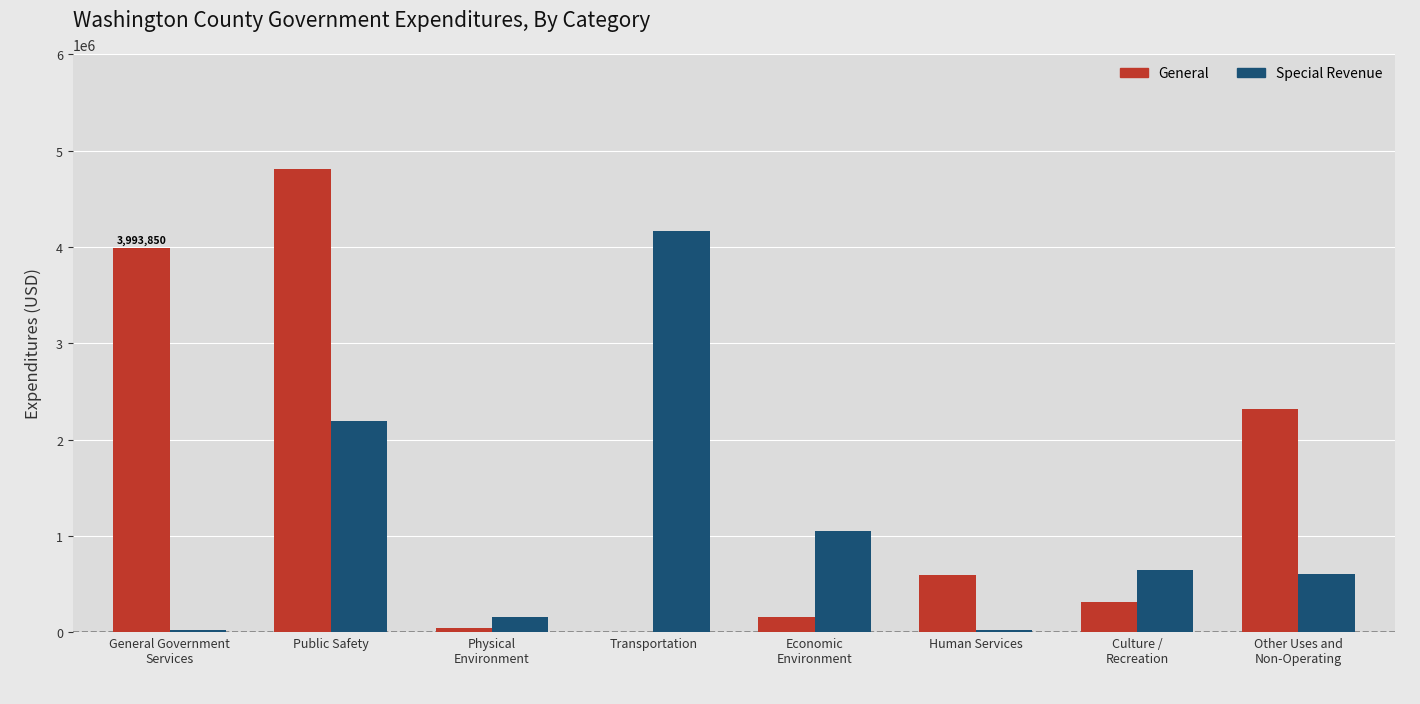

Is the value of Special Revenue at Transportation greater than the value of General at Public Safety?

No